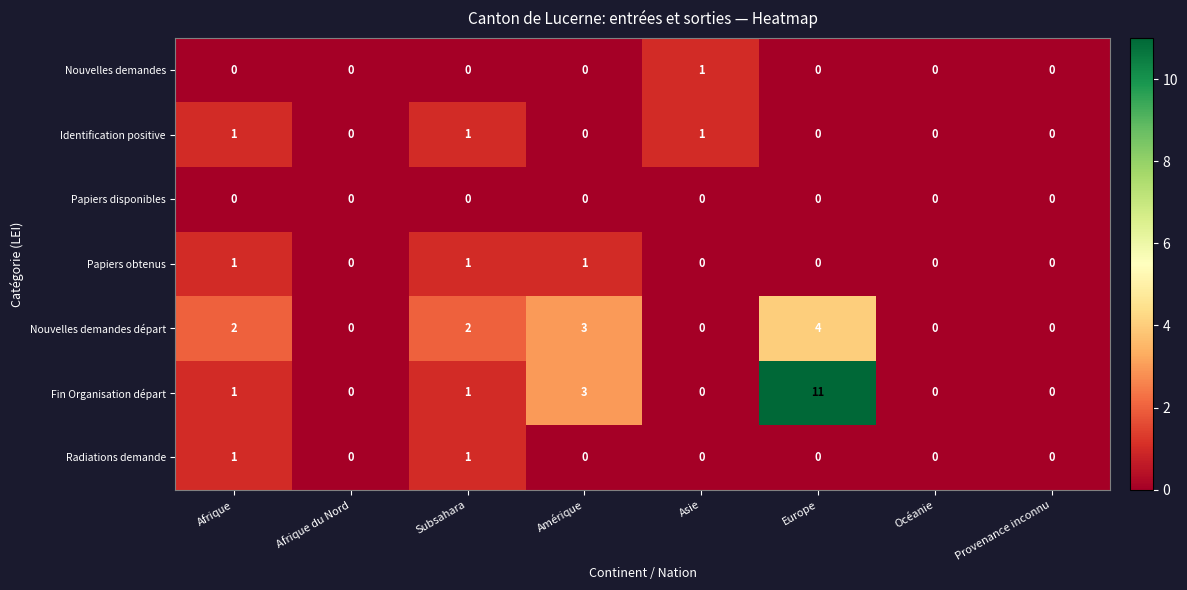

The value of Nouvelles demandes départ at Océanie is 0. True or false?

True